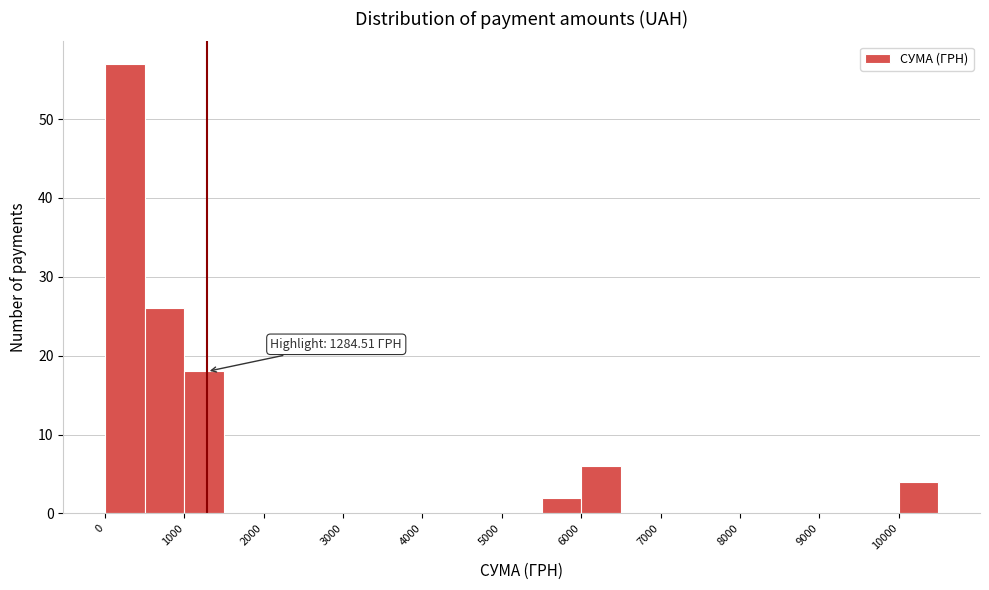

Over which range of the x-axis is the bar tallest?

0 to 500